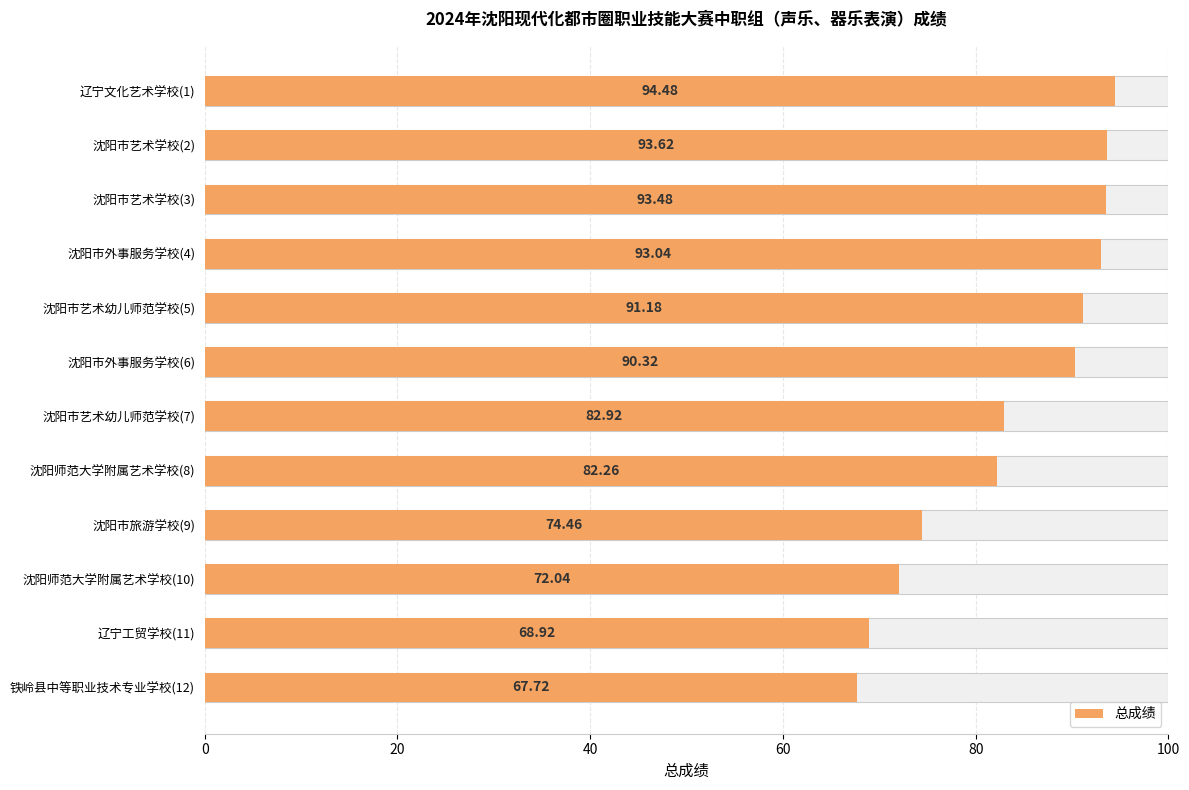

What value does the data have at 0?

94.5